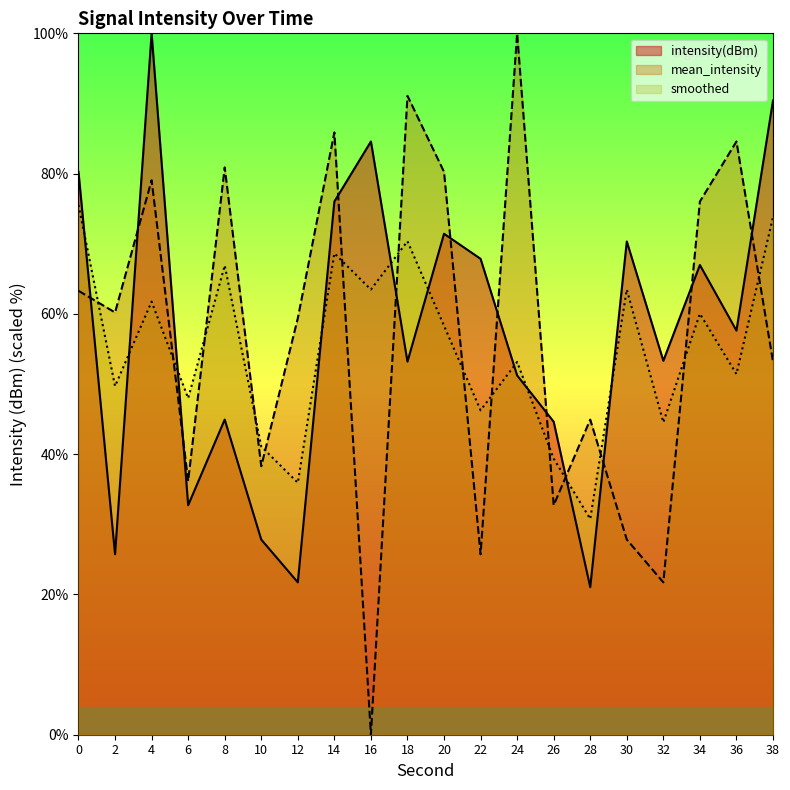

At which label is mean_intensity closest to 50?

38